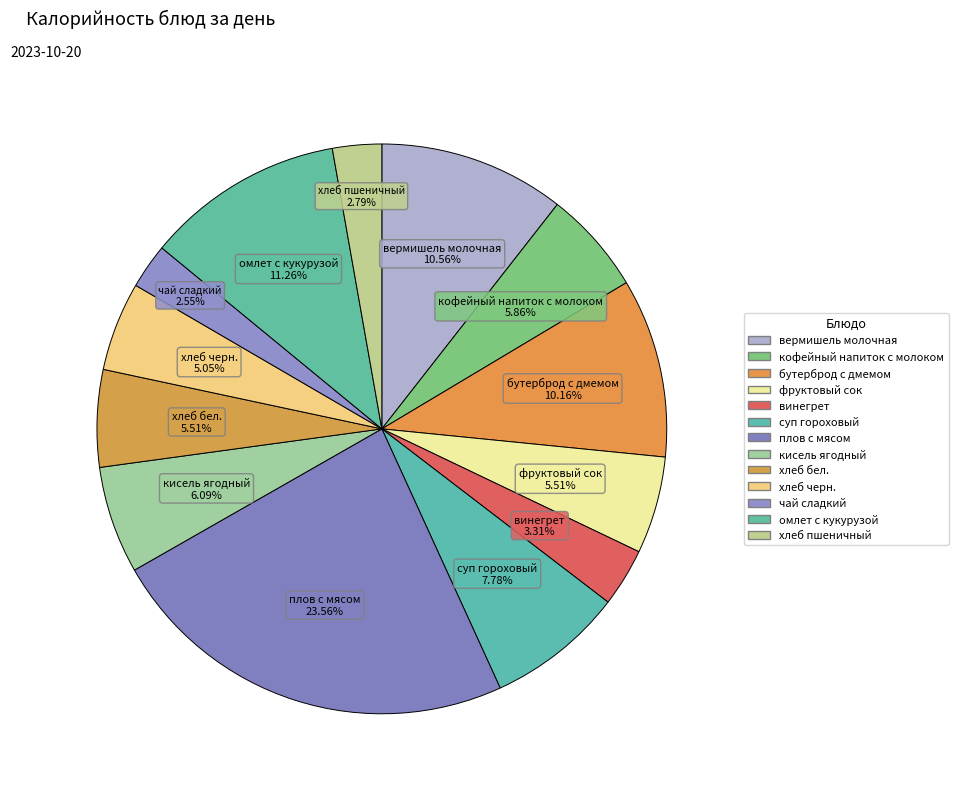

Does плов с мясом represent more than half of the total?

No